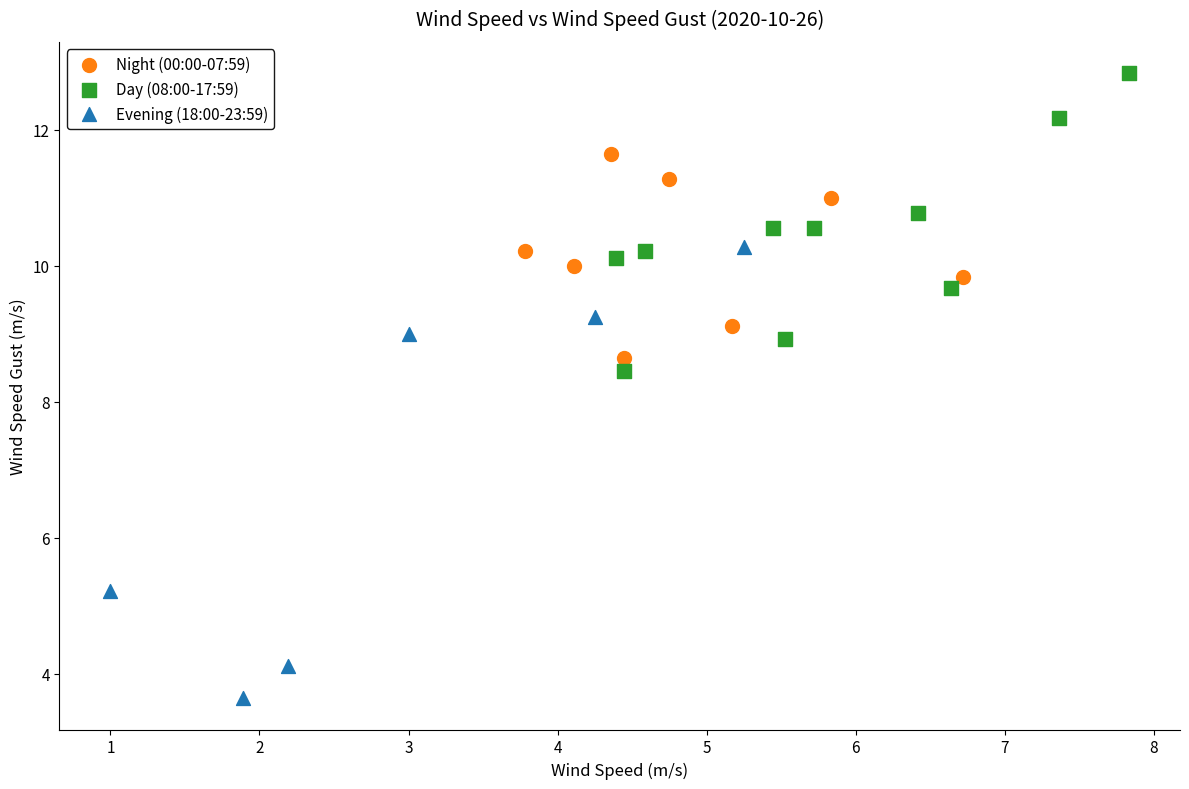

Which series contains the highest Y value?

Day (08:00-17:59)